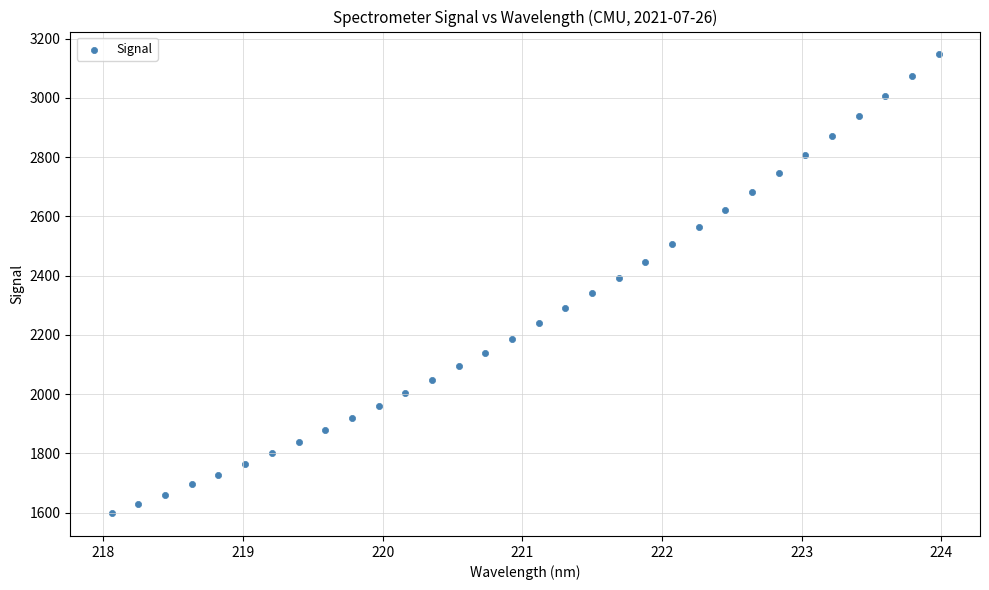

What is the range of X values (max minus min)?

5.9